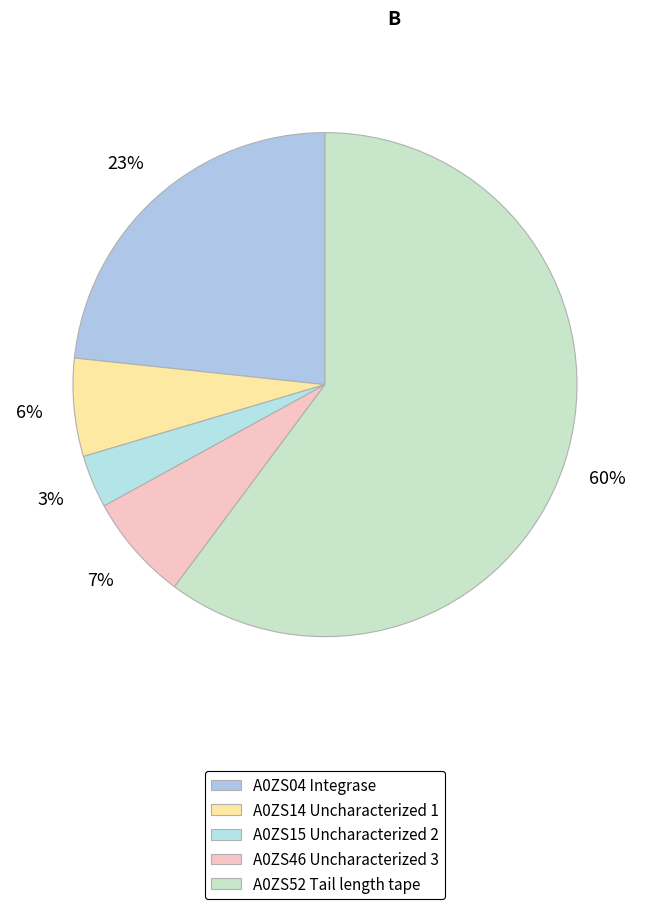

Which category has the smallest portion of the pie?

A0ZS15 Uncharacterized 2